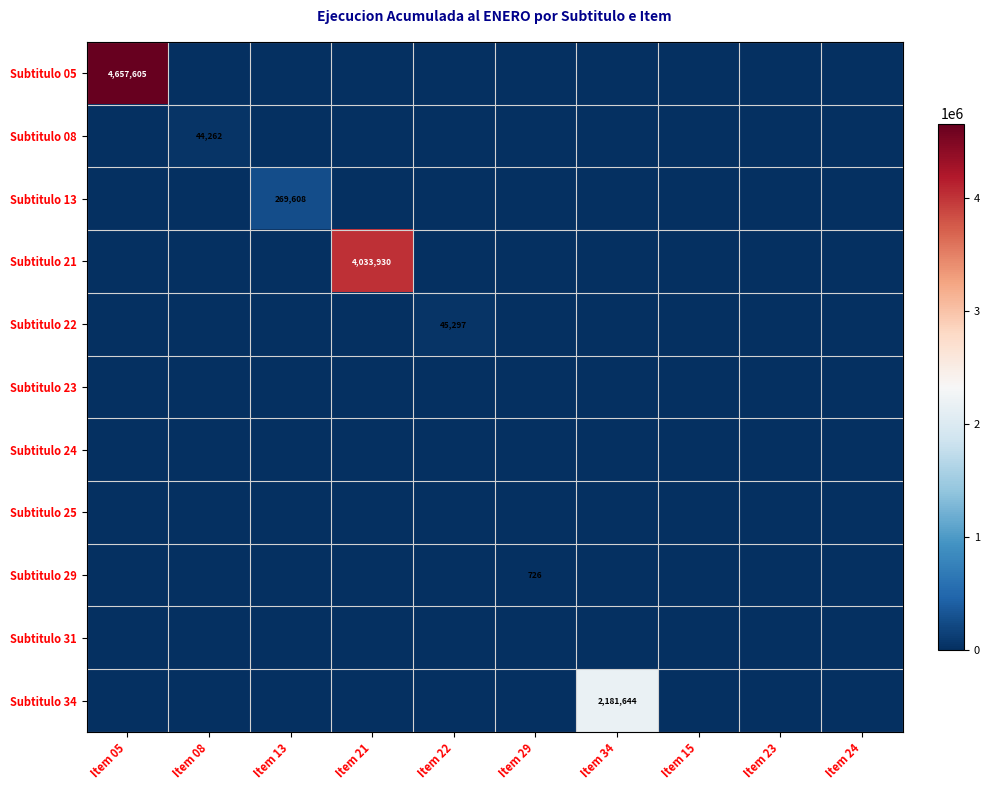

List the labels in order of Subtitulo 23 value, smallest first.

Item 05, Item 08, Item 13, Item 21, Item 22, Item 29, Item 34, Item 15, Item 23, Item 24